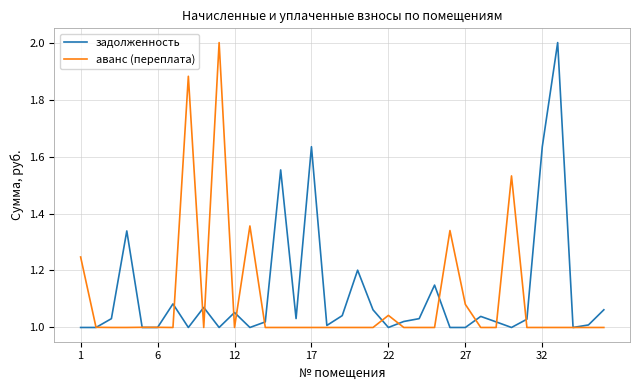

What is the highest value of the задолженность series?

2.0